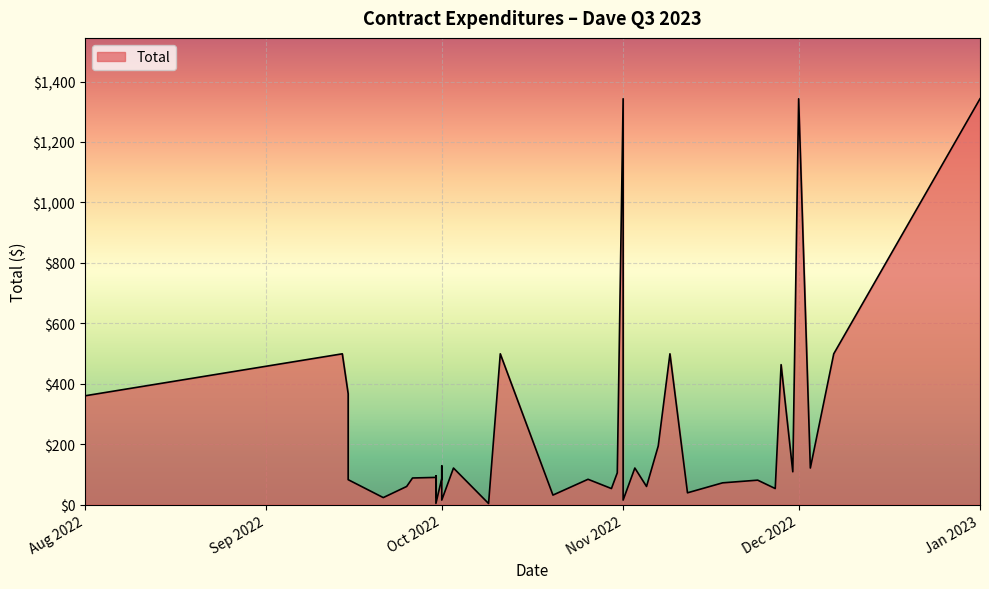

What is the maximum value shown in the chart?

1343.0